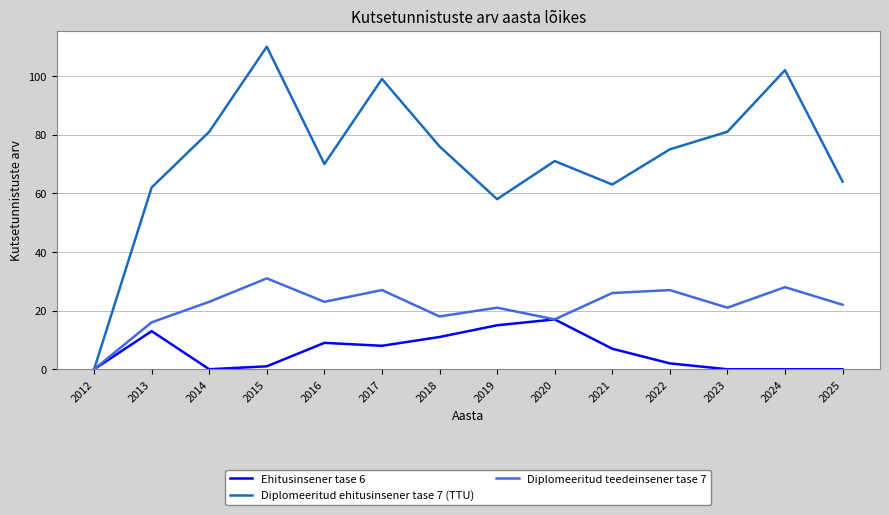

Rank the series by their maximum value, from lowest to highest.

Ehitusinsener tase 6, Diplomeeritud teedeinsener tase 7, Diplomeeritud ehitusinsener tase 7 (TTU)